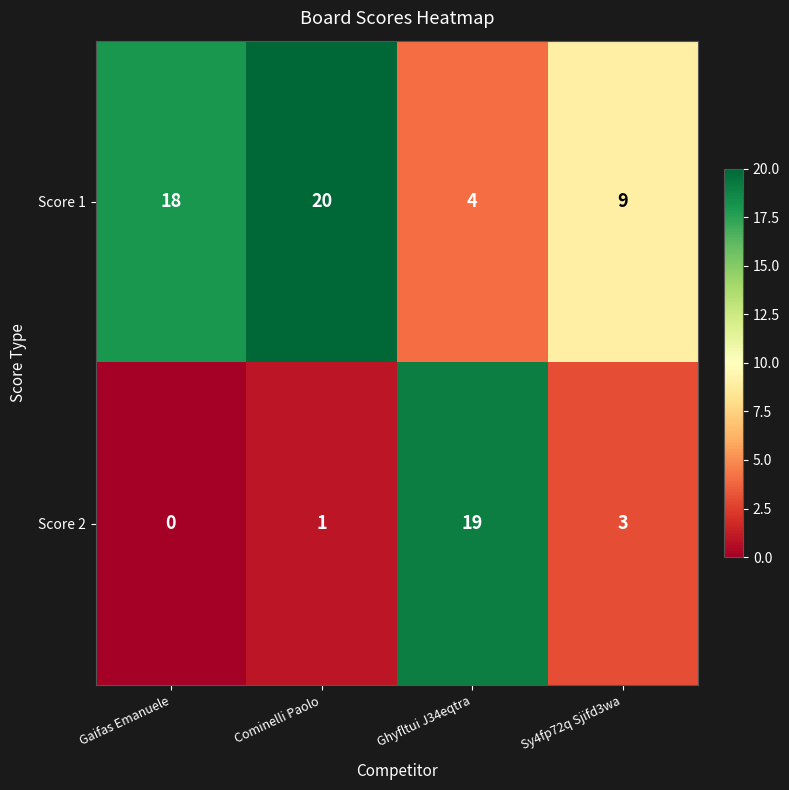

Which series has the widest spread of values?

Score 2